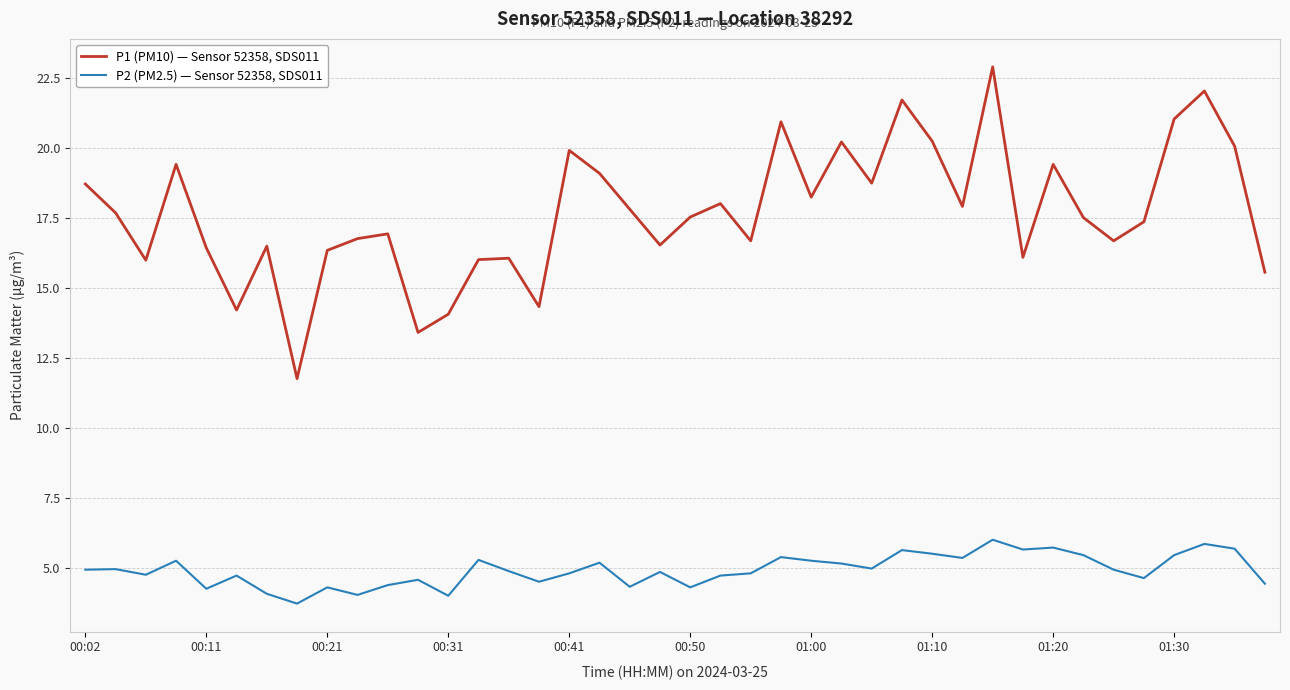

What is the average value of the P1 (PM10) — Sensor 52358, SDS011 series?

17.7